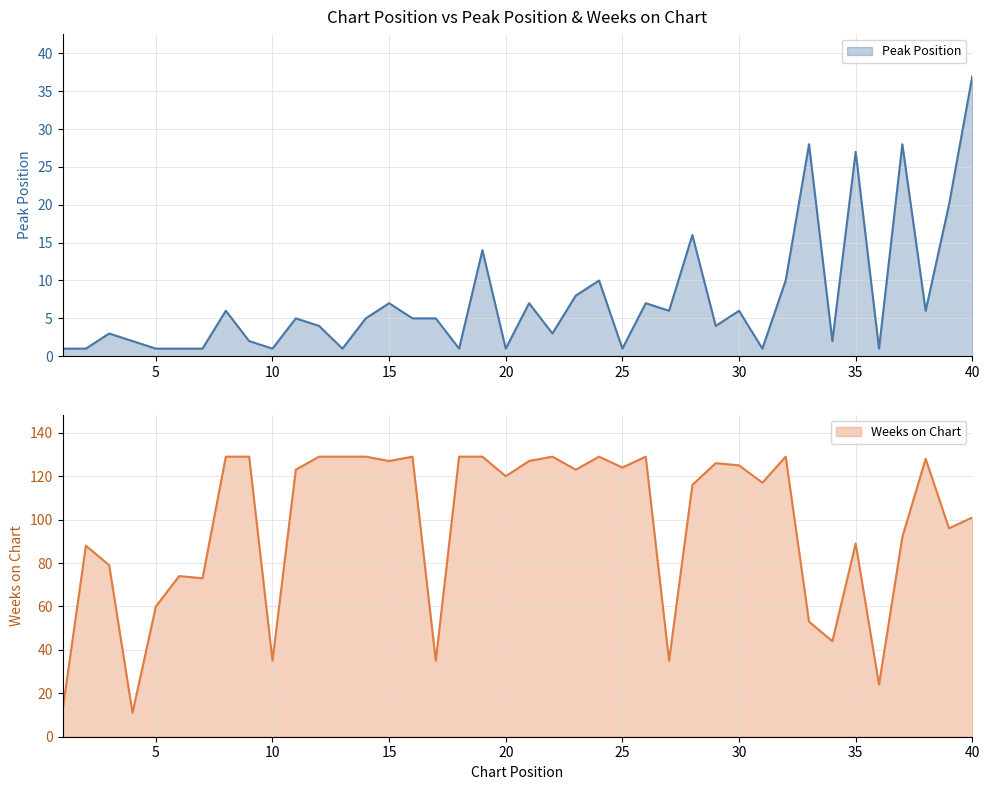

Which category has the highest value in the Peak Position series?

40